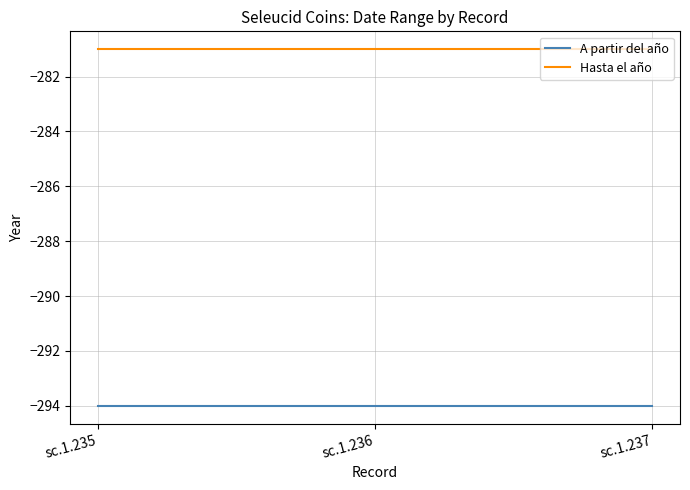

Is this an area chart (filled region under the line)?

No